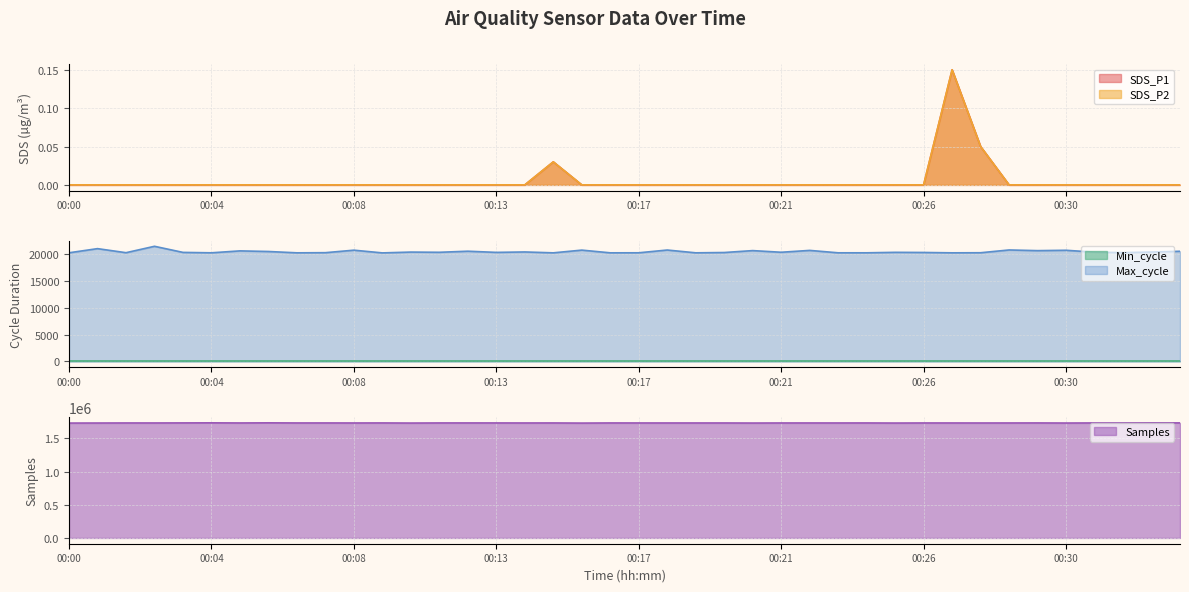

True or false: Max_cycle has more than 2 interior local peaks.

True